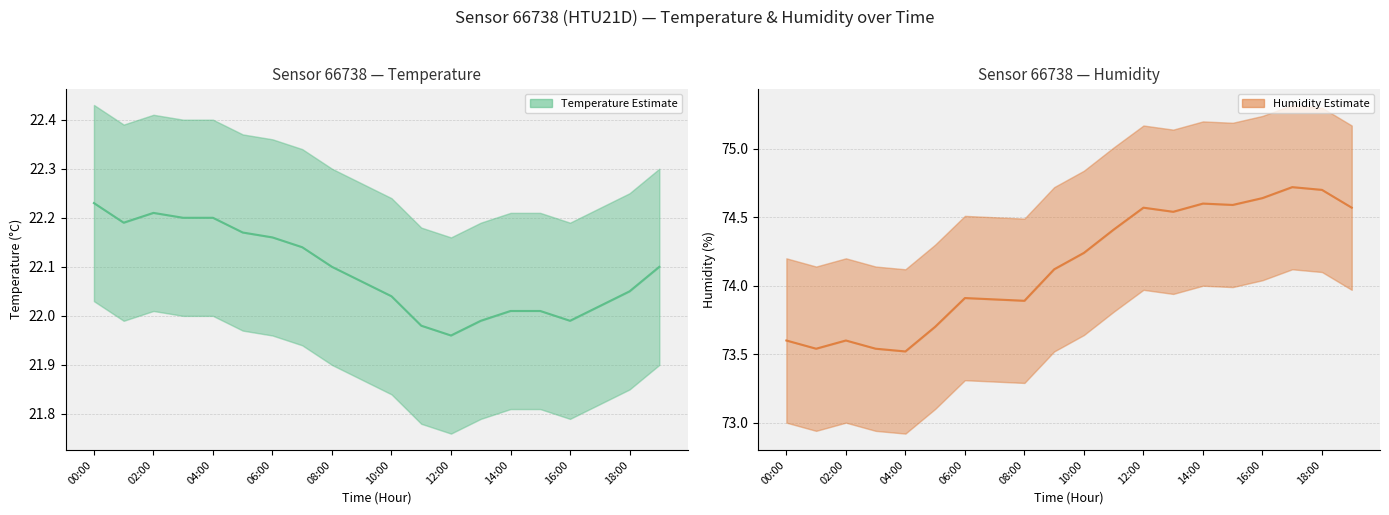

What is the label of the 19th point from the left?

18:00